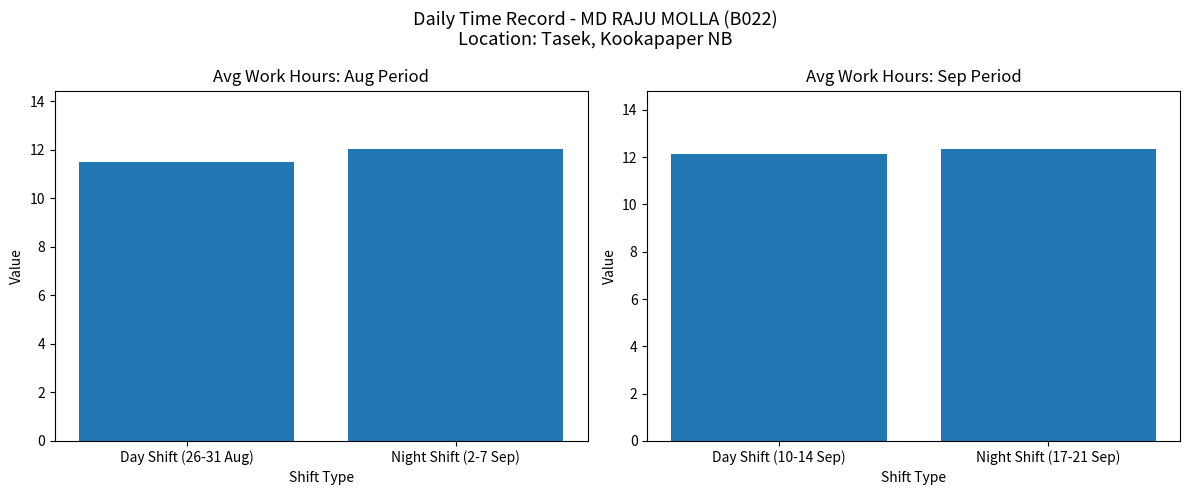

Does the chart contain stacked bars?

No